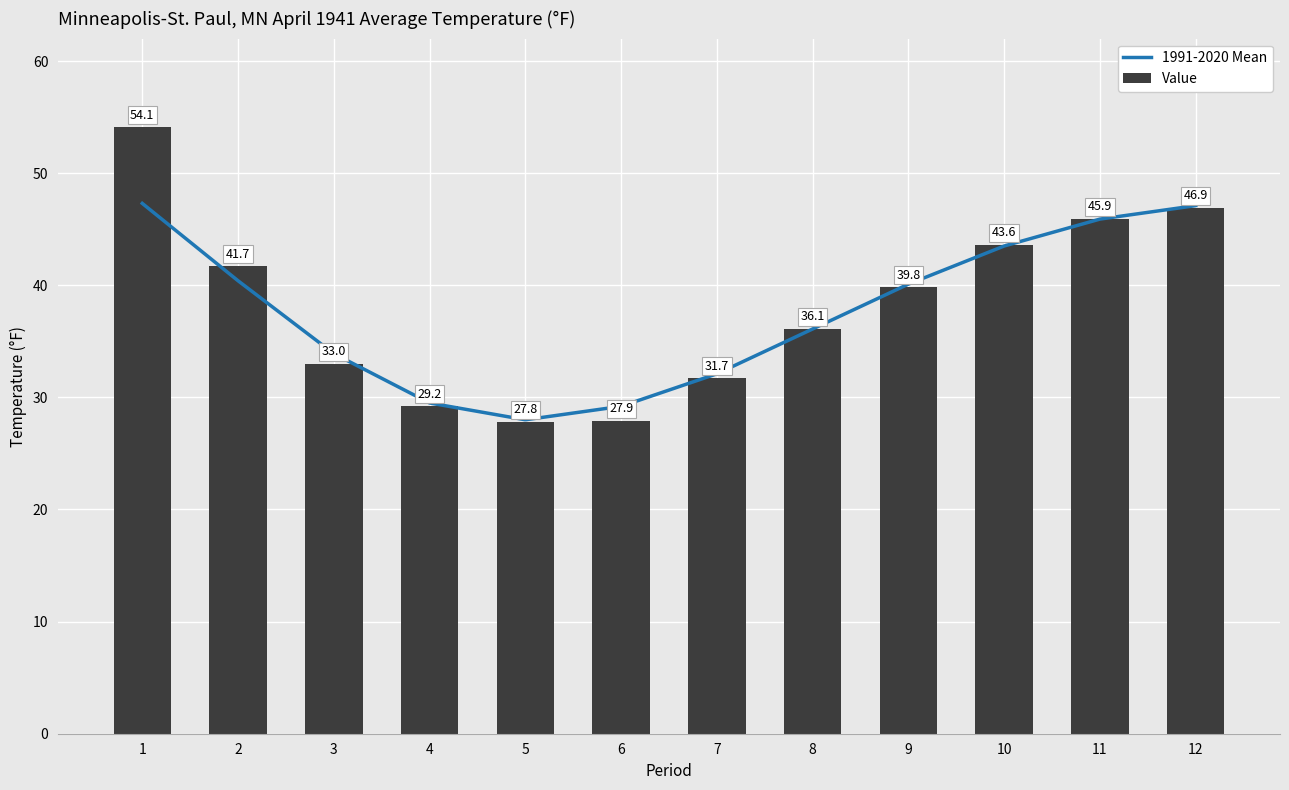

Which has a higher value, 7 or 8?

8